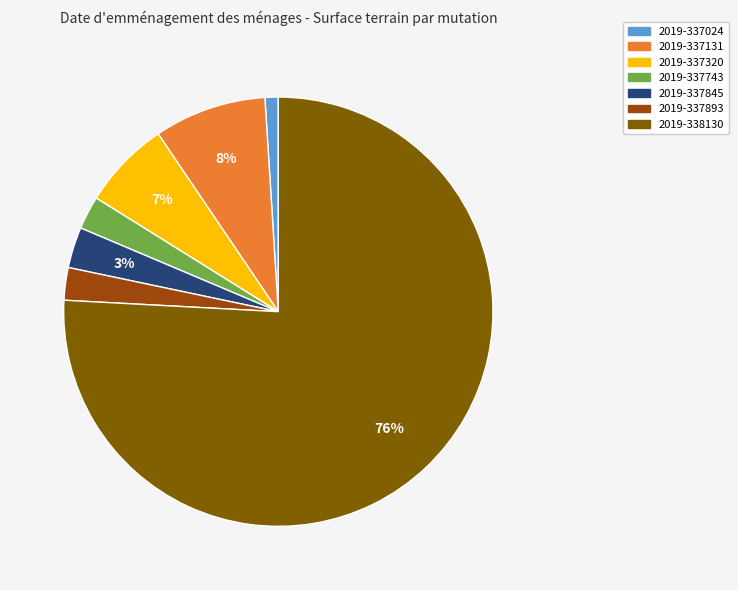

Count the number of slices in the pie.

7